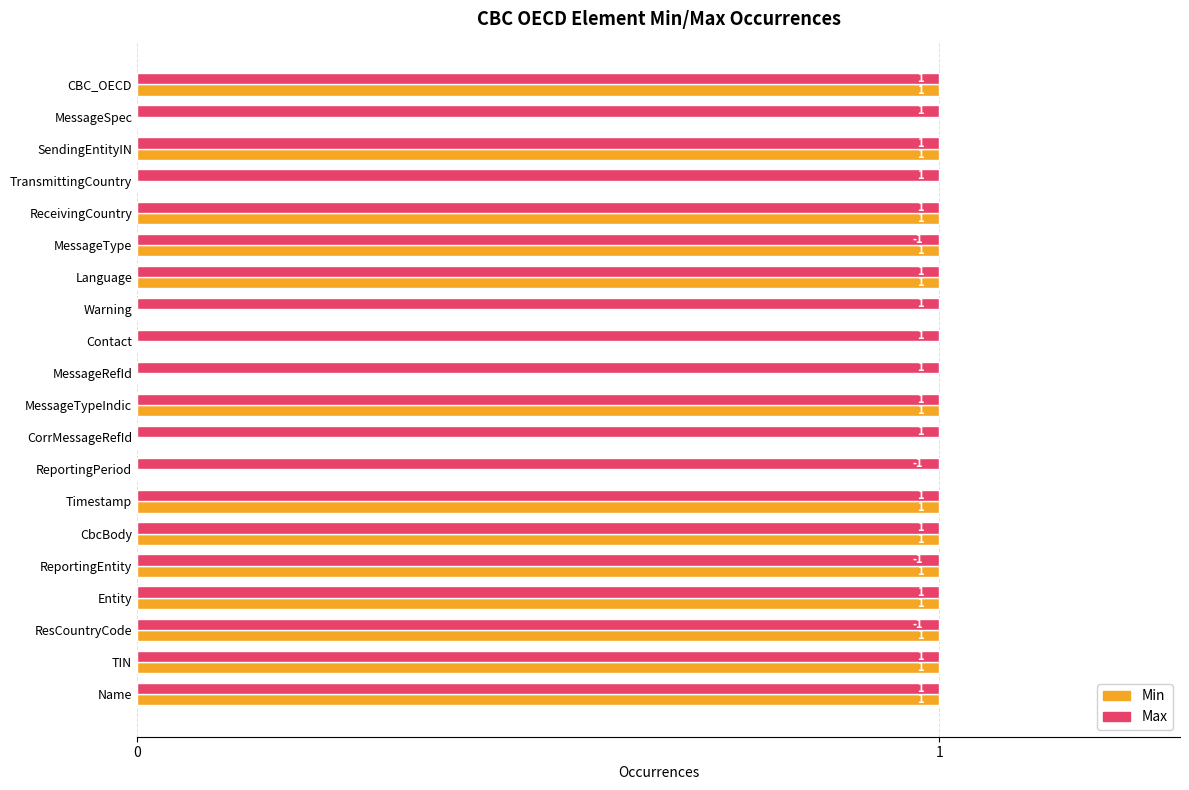

What is the sum of all Min values?

13